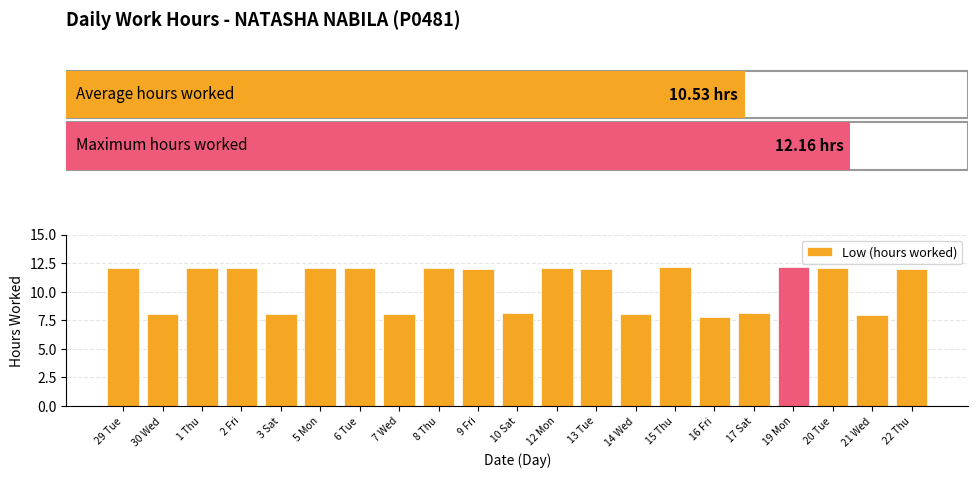

What is the ratio of the value at 20 Tue to the value at 15 Thu?

1.0